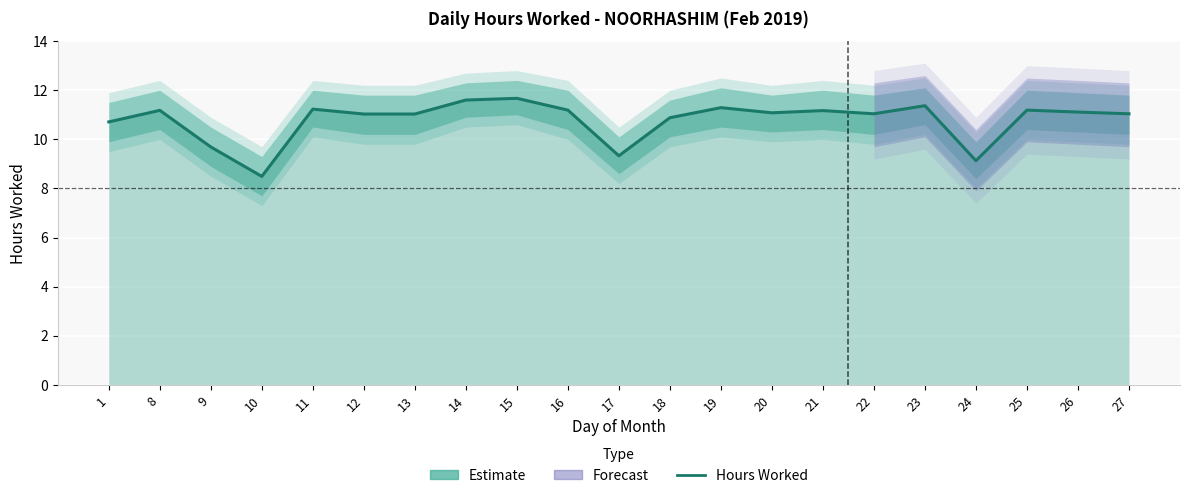

List the labels in order of value, largest first.

15, 14, 23, 19, 11, 16, 25, 8, 21, 26, 20, 22, 27, 12, 13, 18, 1, 9, 17, 24, 10